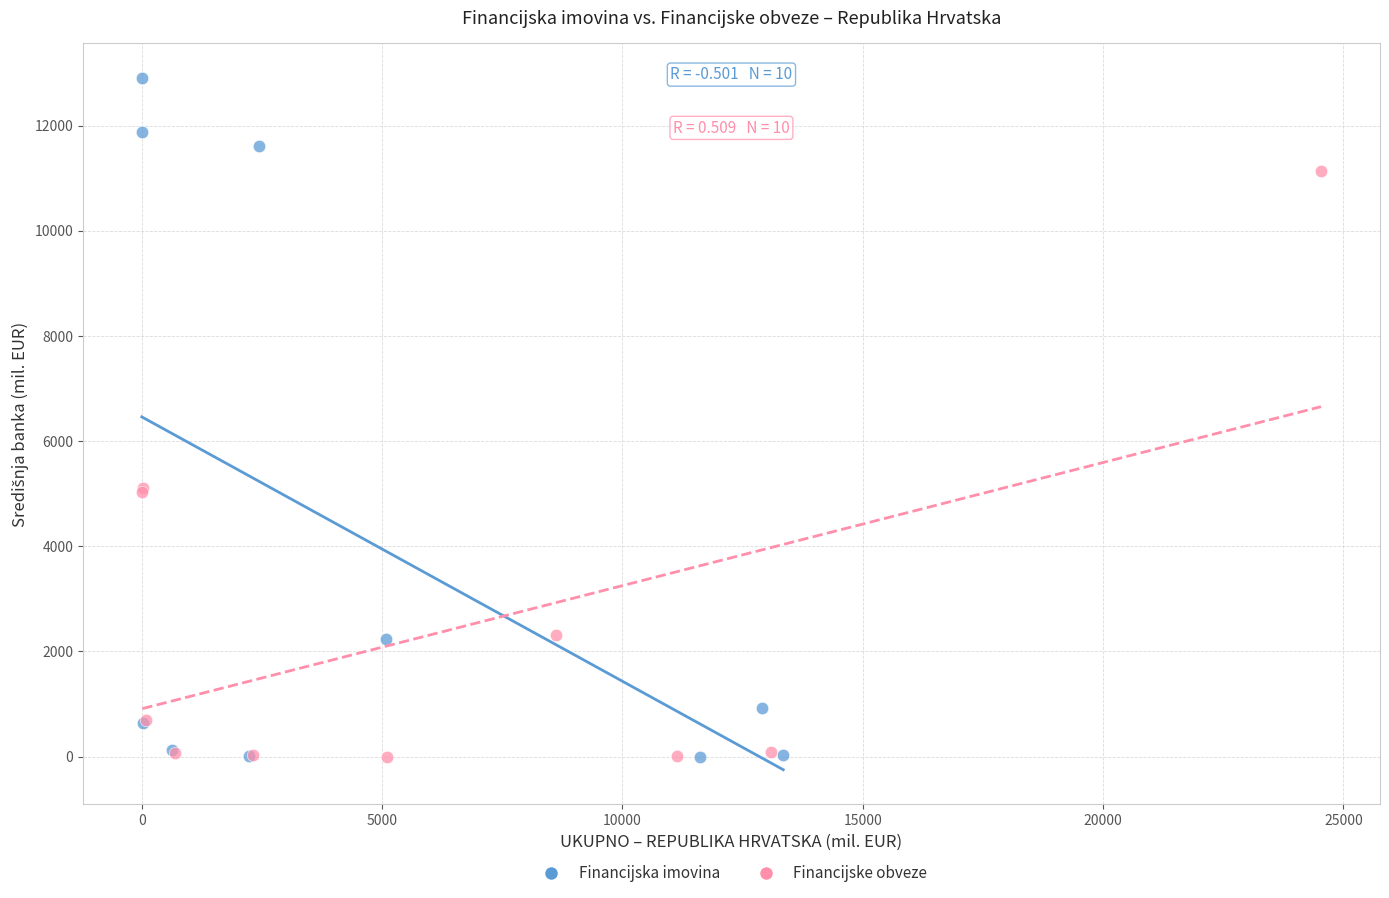

Which series has the largest Y range (max minus min)?

Financijska imovina